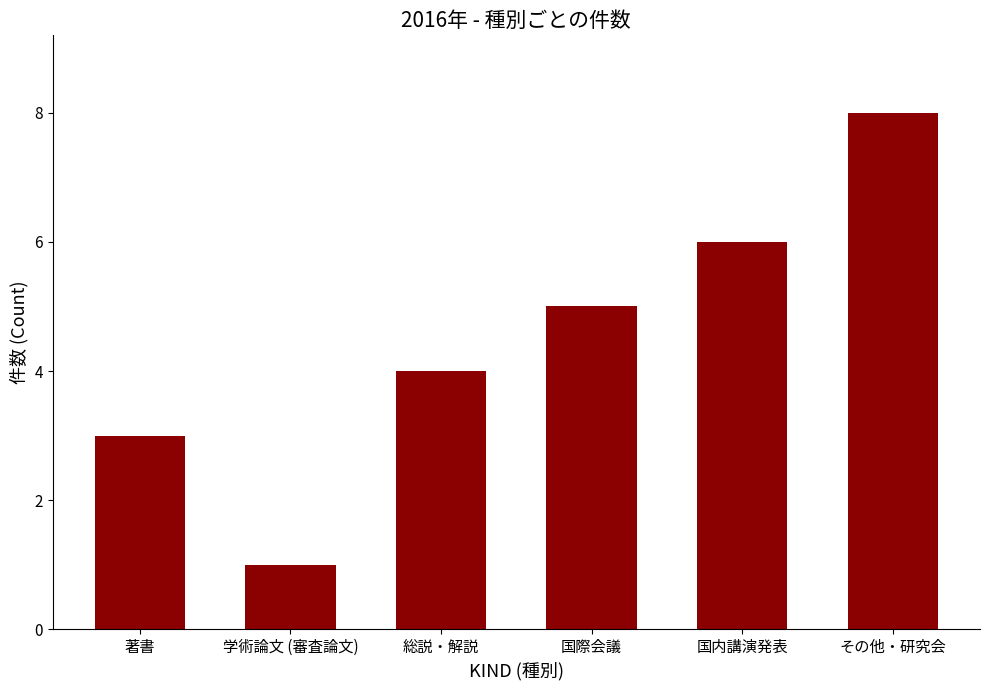

Is it true that the value at 著書 is 4?

False